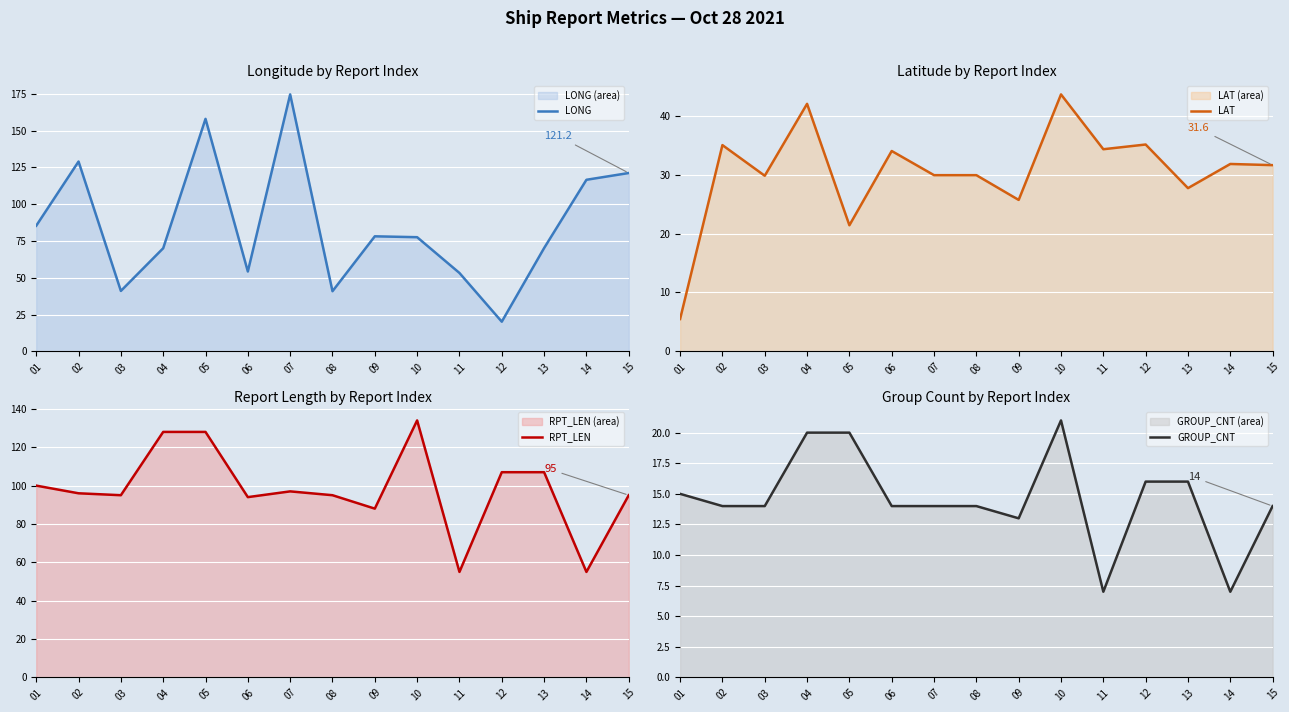

The value of LAT at 09 is 42.7. True or false?

False